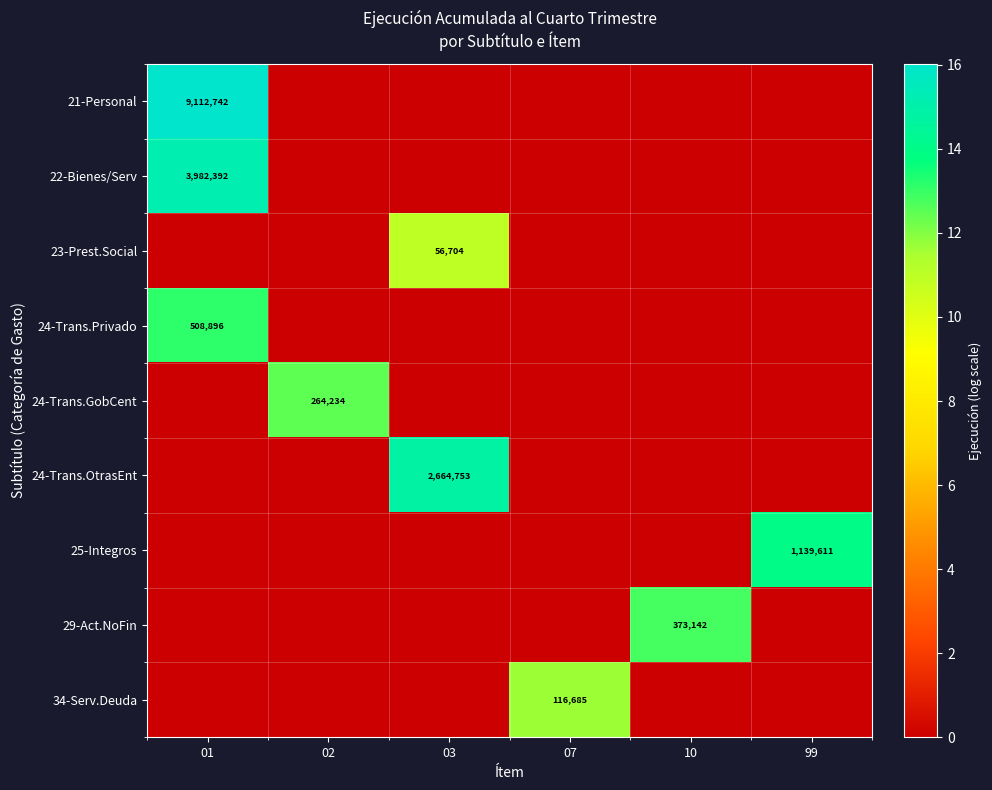

The 34-Serv.Deuda series shows 36189 at 07. True or false?

False